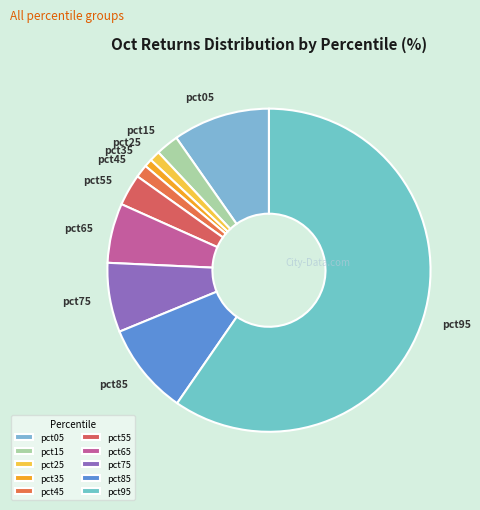

Do pct75 and pct85 together represent more than half of the pie?

No